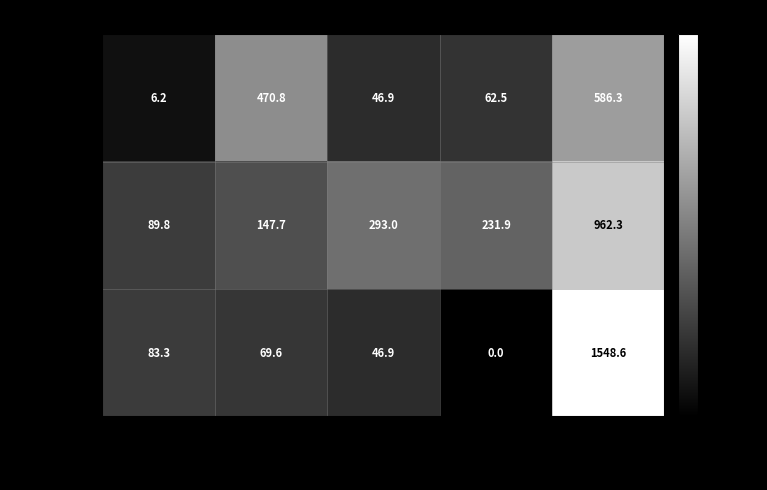

What is the total value across all series at Блюдо 1?

179.3